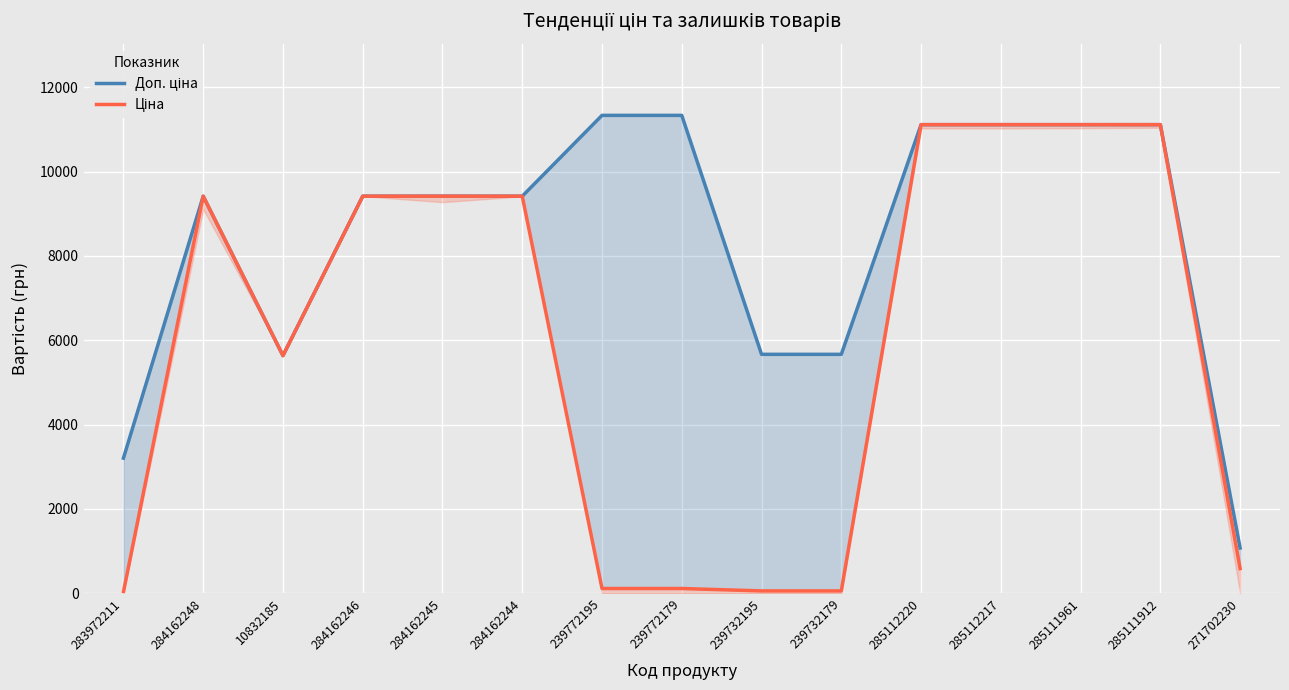

How many series are shown in this chart?

2